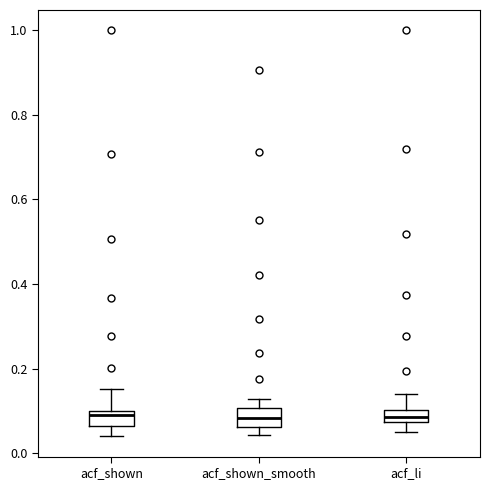

Where is the upper edge of the box for acf_li on the y-axis? The values are not printed on the chart, so give them approximately, as read against the axis.

0.10